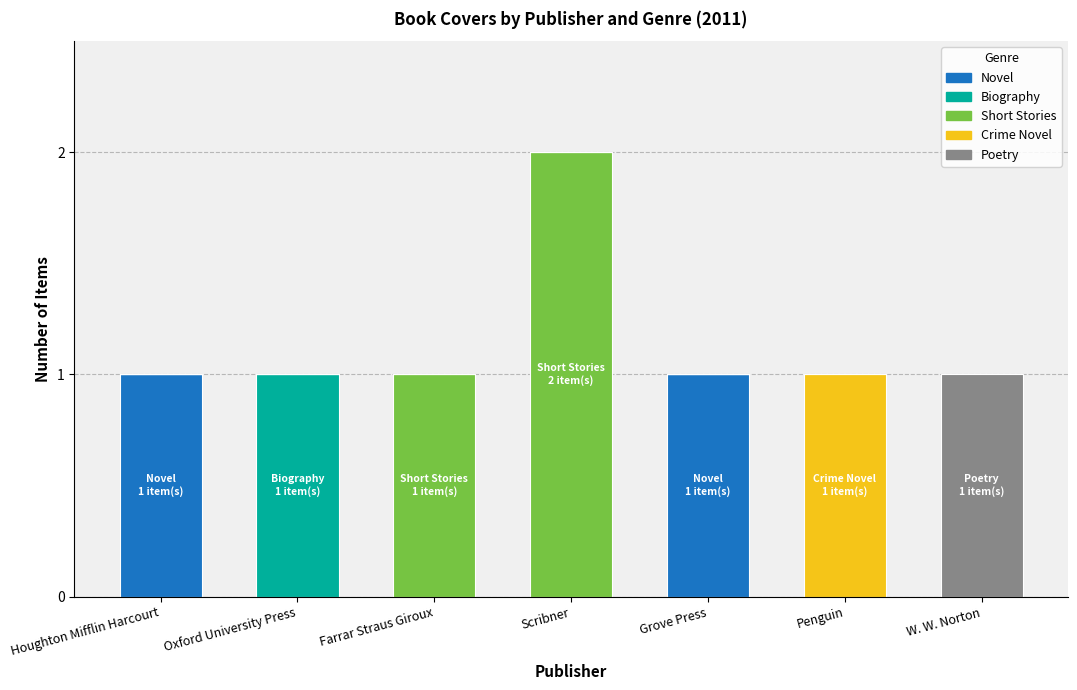

The Novel series shows -1 at W. W. Norton. True or false?

False